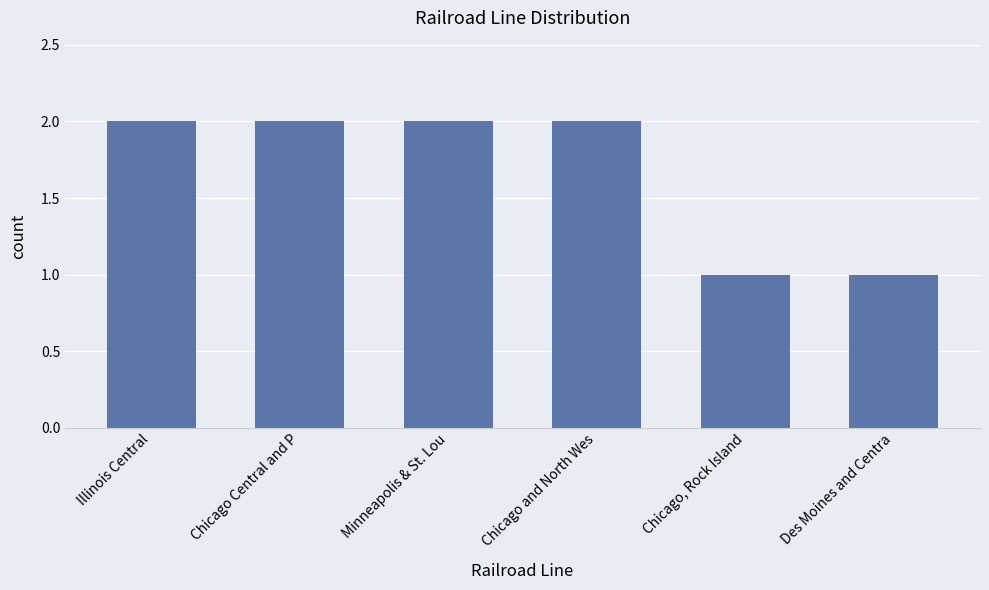

How many series are shown in this chart?

1